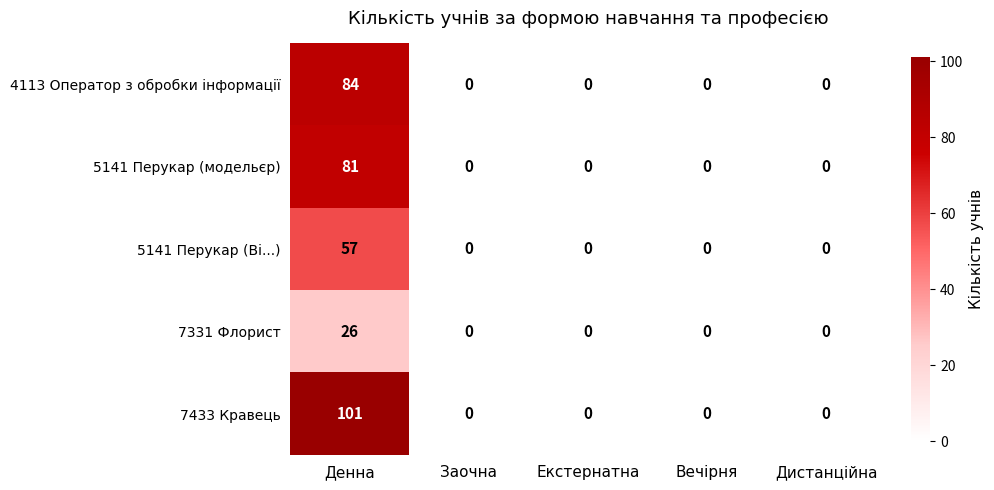

Is it true that 4113 Оператор з обробки інформації equals -51 at Екстернатна?

False